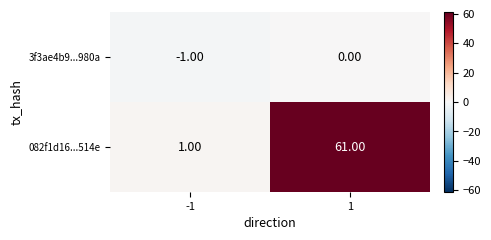

Is the value of 082f1d16...514e at -1 greater than the value of 3f3ae4b9...980a at -1?

Yes